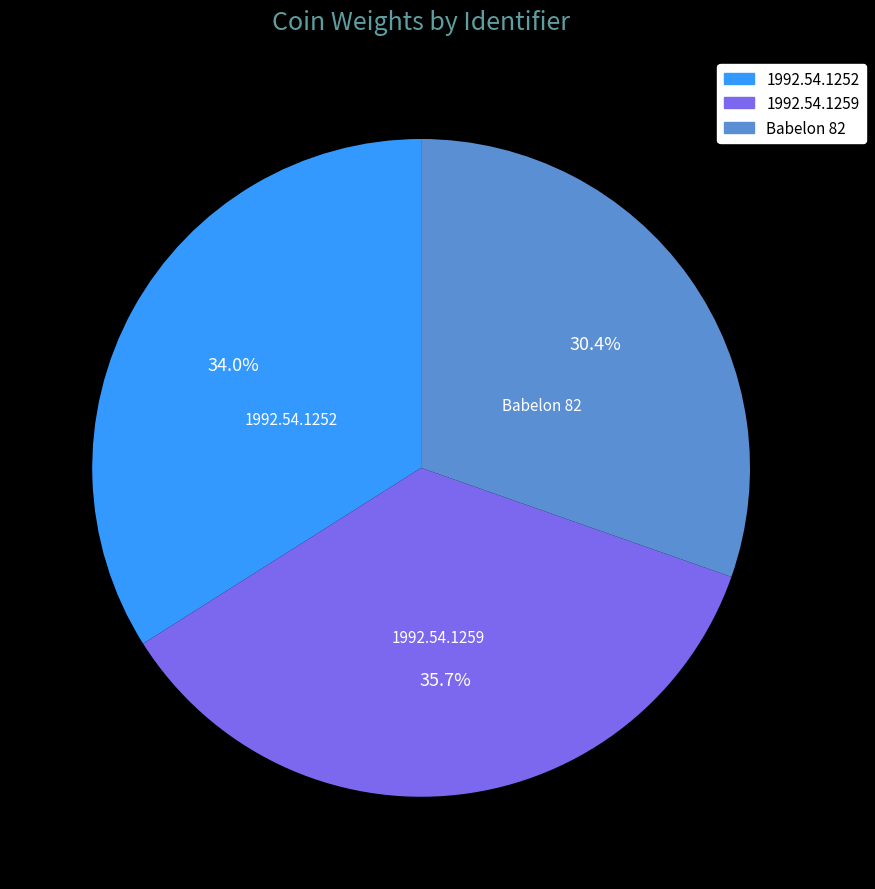

Is there any slice that represents more than half of the pie?

No